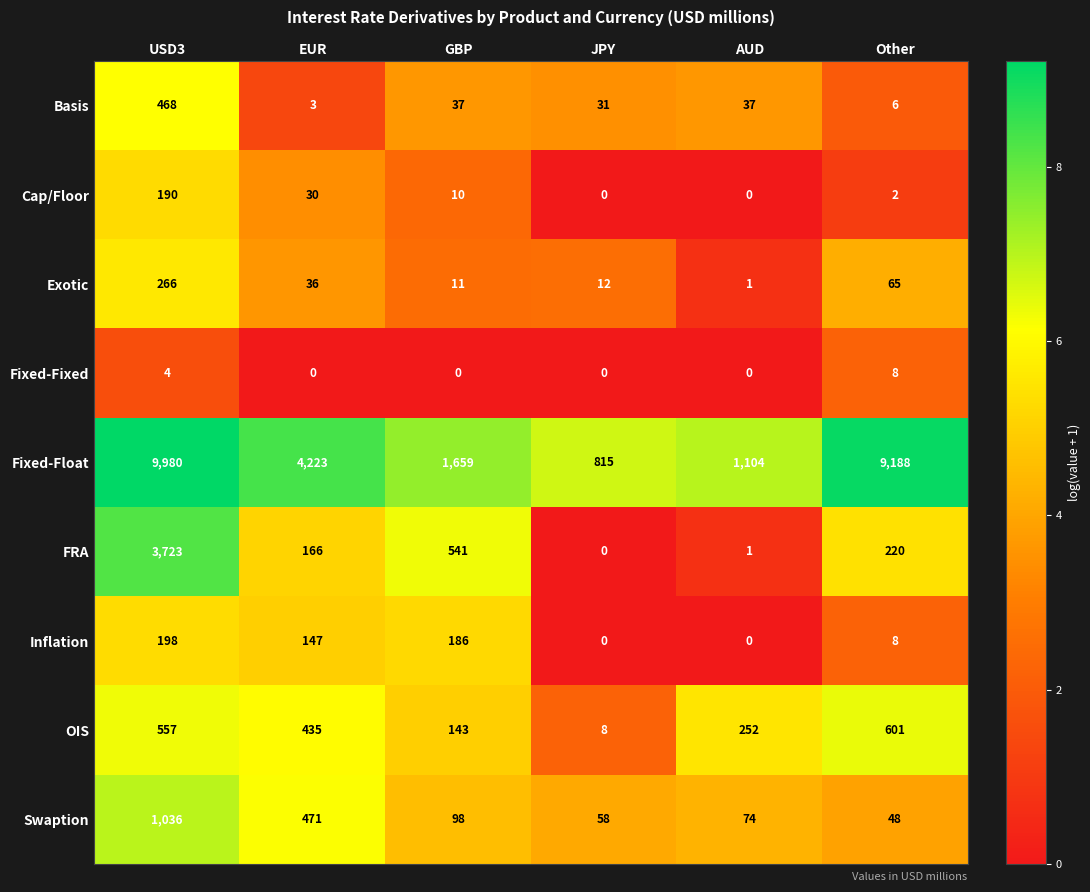

Which series has the largest total across all categories?

Fixed-Float